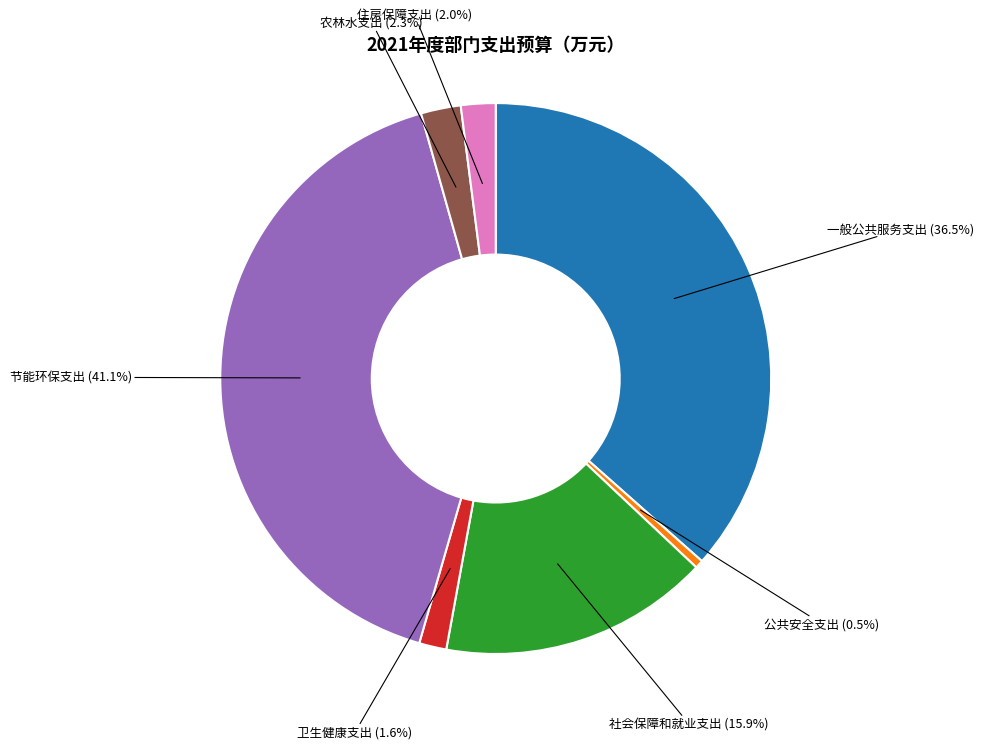

The 农林水支出 slice represents 2% of the pie. True or false?

True